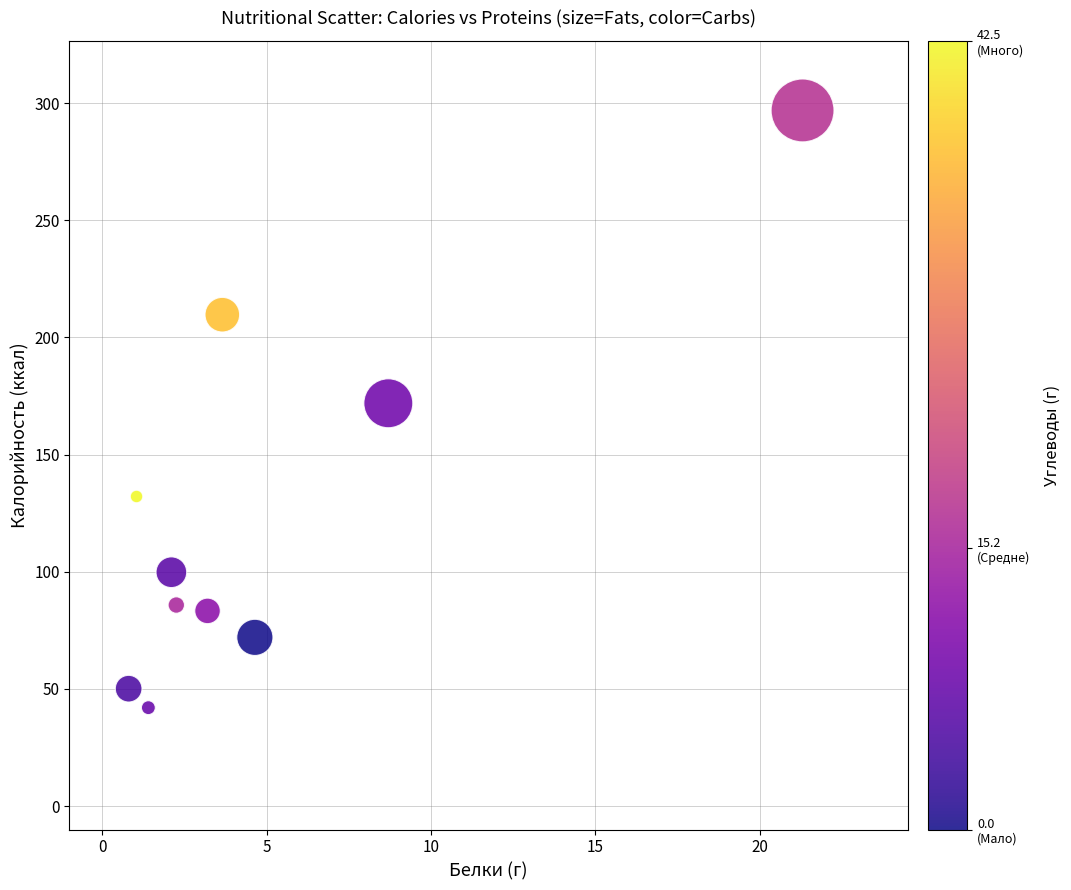

What is the average X value?

4.9